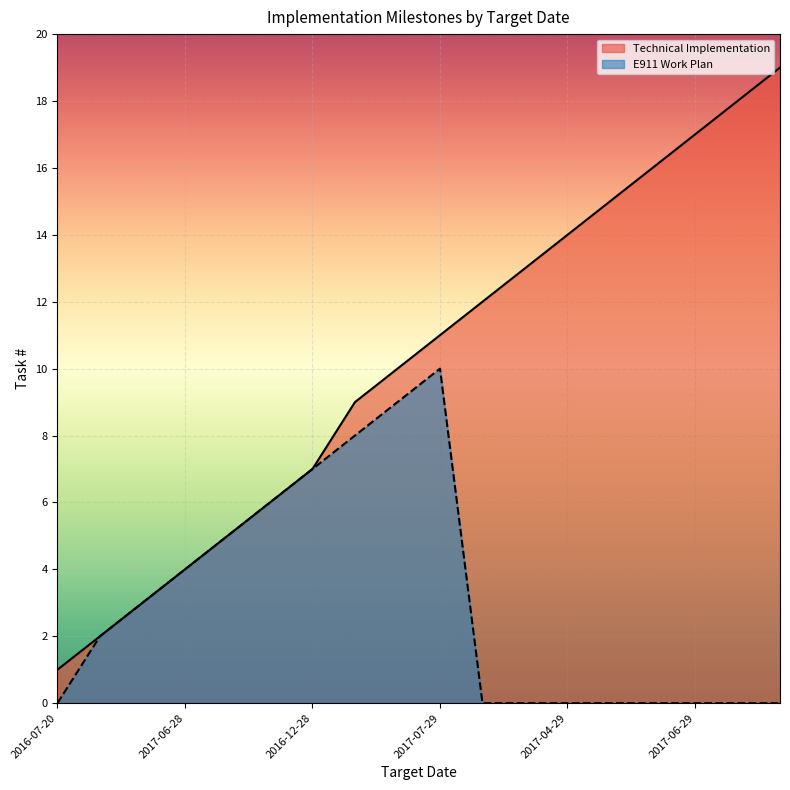

Which category has the lowest value in the Technical Implementation series?

2016-07-20